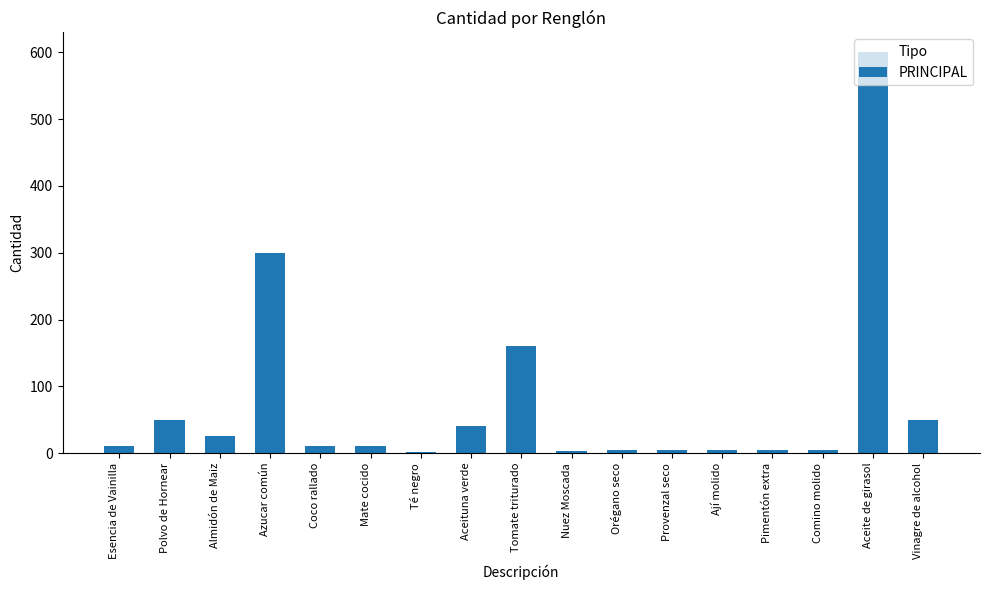

At which label is the value closest to 301?

Azucar común